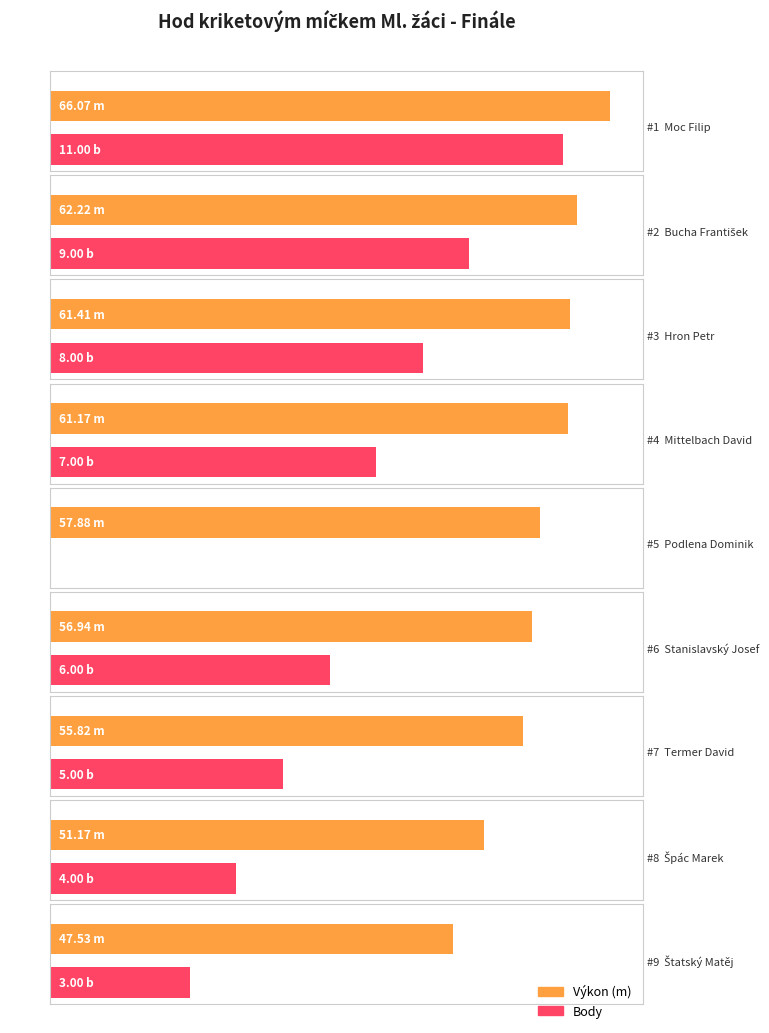

Are the bars grouped side by side (vs. stacked)?

Yes